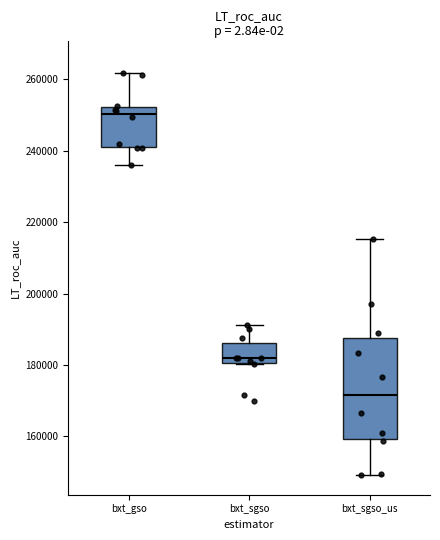

Reading left to right, read every box against the y-axis: the position of its median line, the range the box covers, and the ends of its whiskers. The values are not printed on the chart, so give them approximately, as read against the axis.

bxt_gso: median 250000, box 242000 to 252000, whiskers 236000 to 262000
bxt_sgso: median 182000, box 180000 to 186000, whiskers 180000 to 192000
bxt_sgso_us: median 172000, box 160000 to 188000, whiskers 150000 to 216000